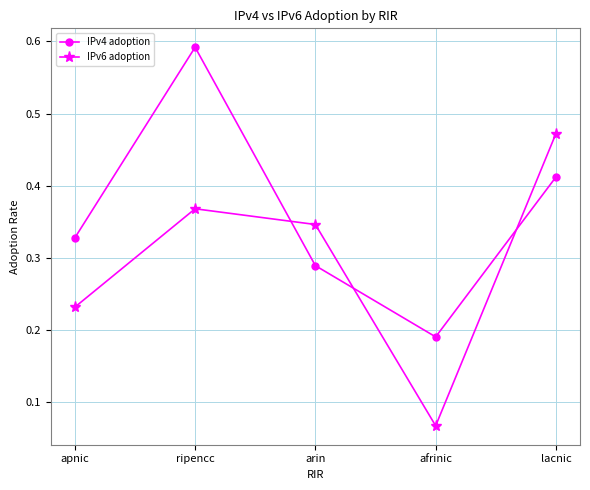

True or false: IPv4 adoption has a value of 0.1 at apnic.

False